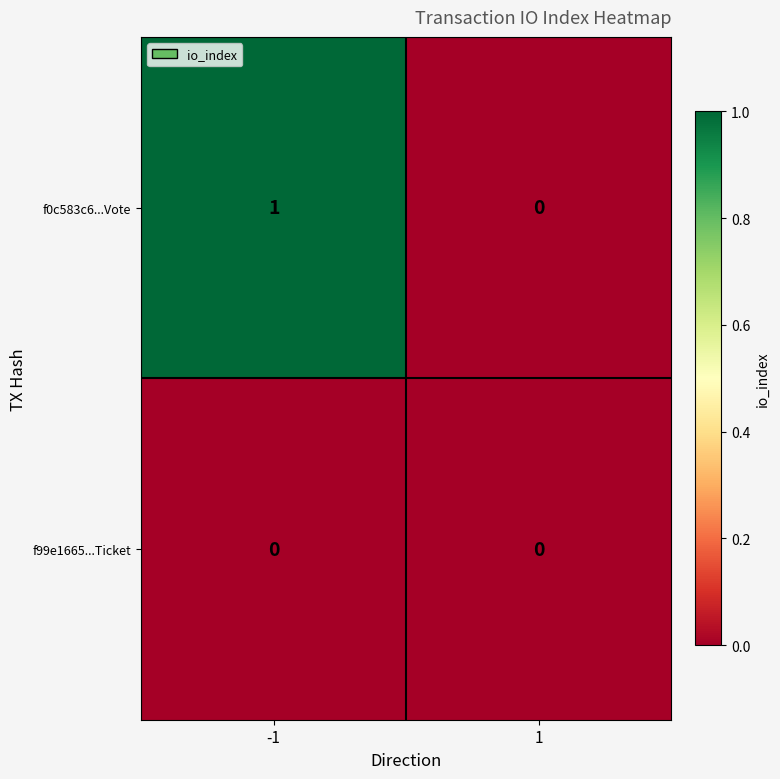

List the labels in order of f0c583c6...Vote value, smallest first.

1, -1